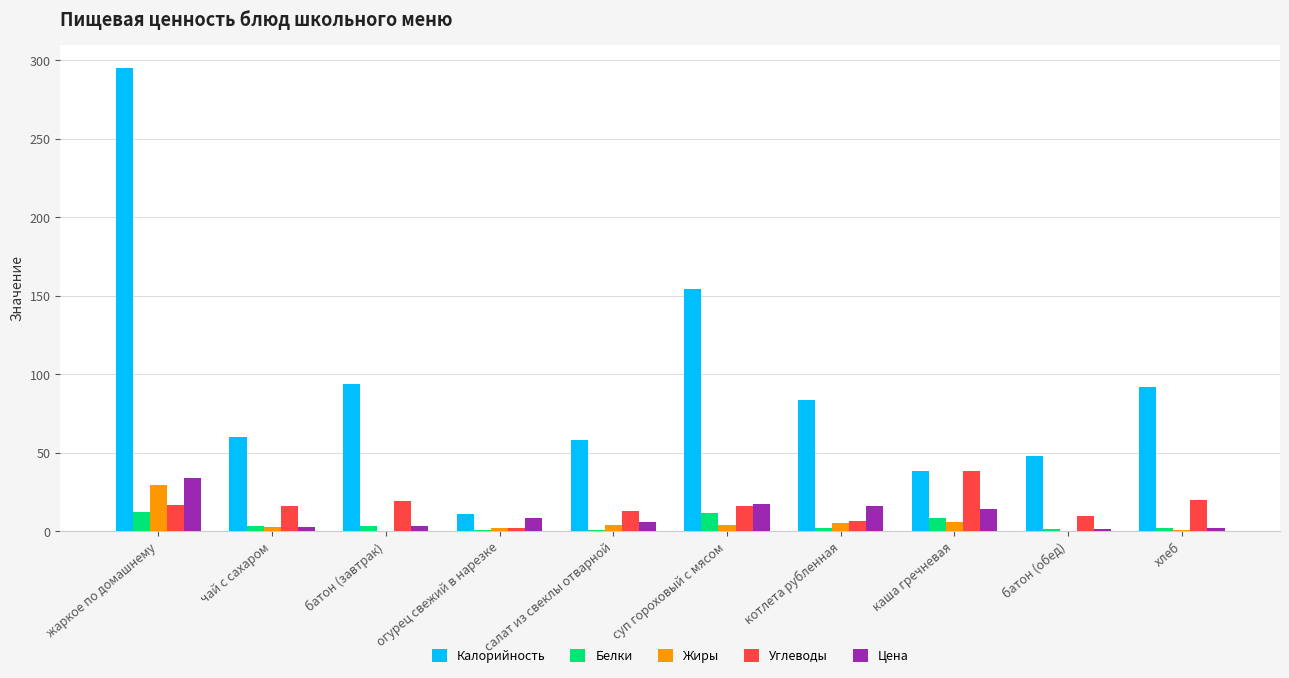

The Калорийность series shows 60.0 at чай с сахаром. True or false?

True